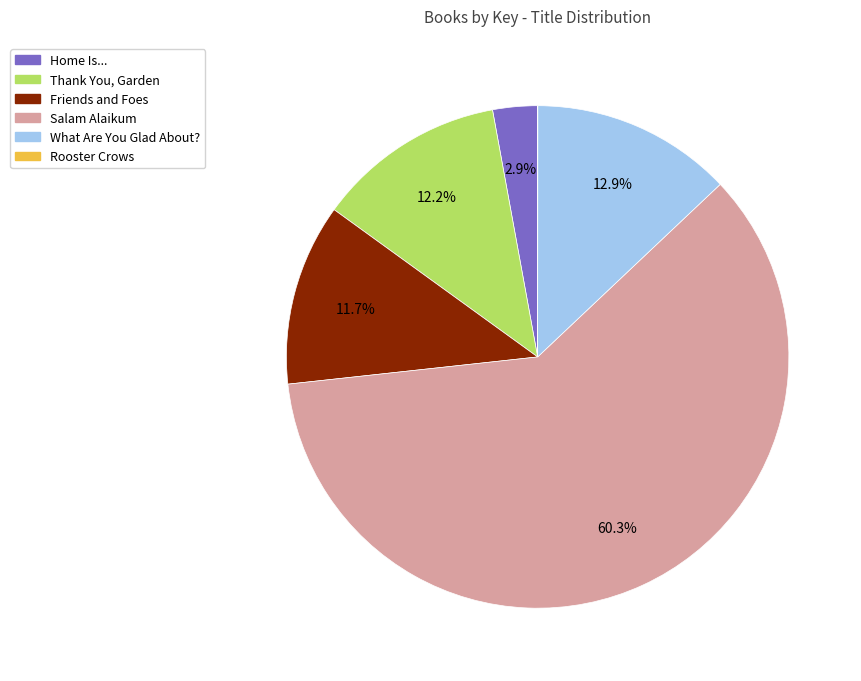

Which slice is the largest?

Salam Alaikum